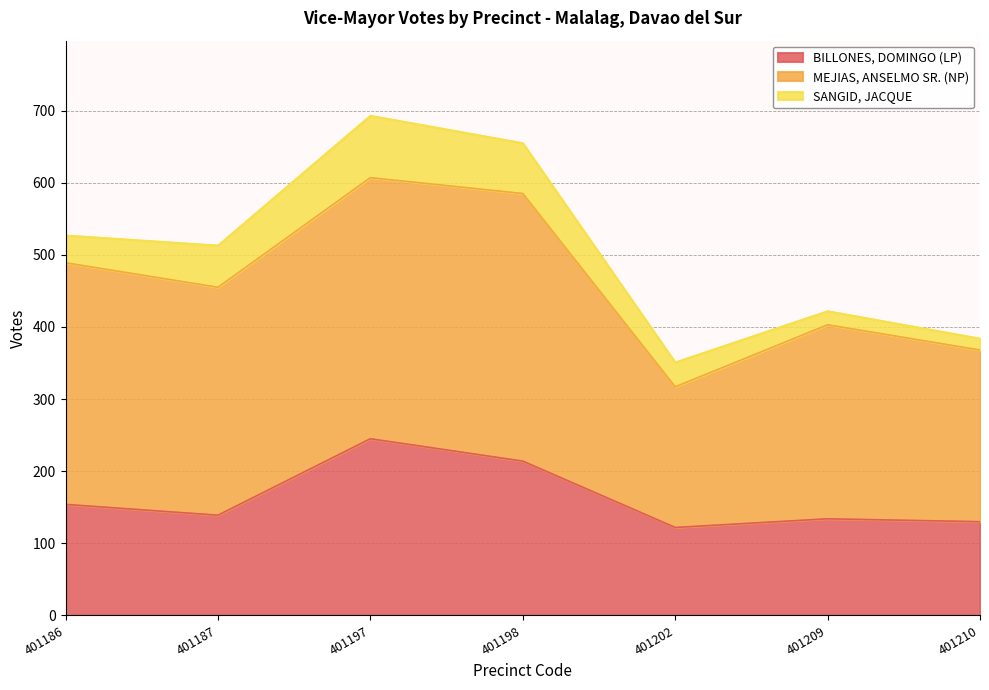

What is the difference between the maximum and second lowest values in the BILLONES, DOMINGO (LP) series?

115